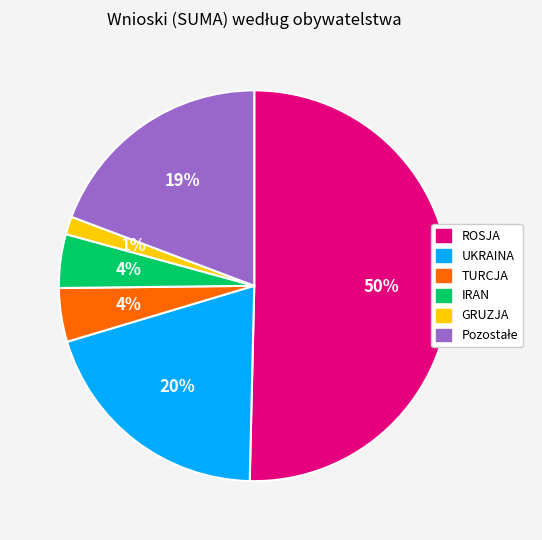

To the nearest percent, what percentage of the pie is TURCJA?

4%